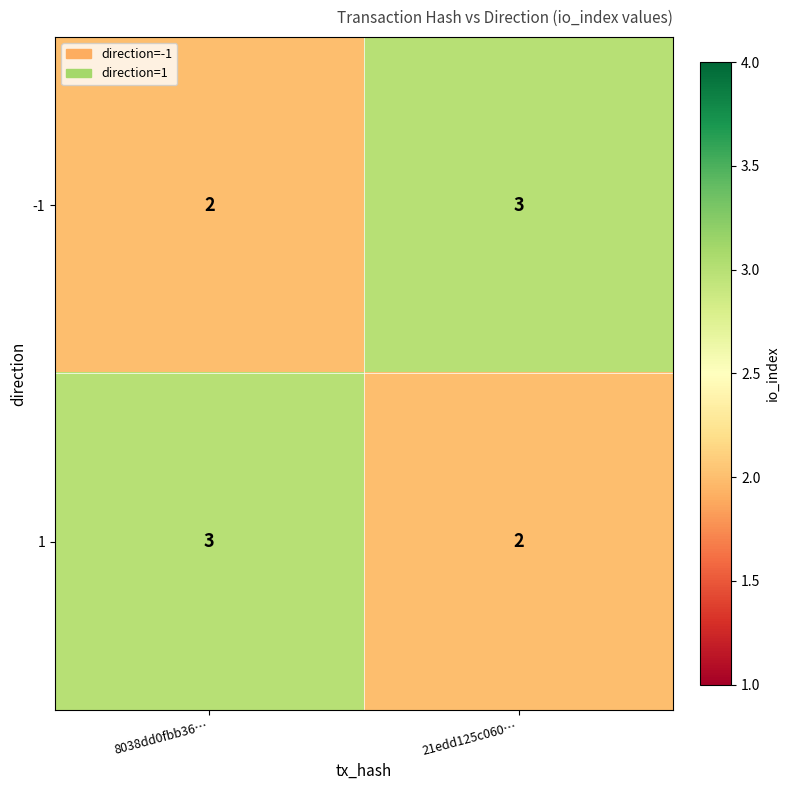

What is the total value across all series at 8038dd0fbb36…?

5